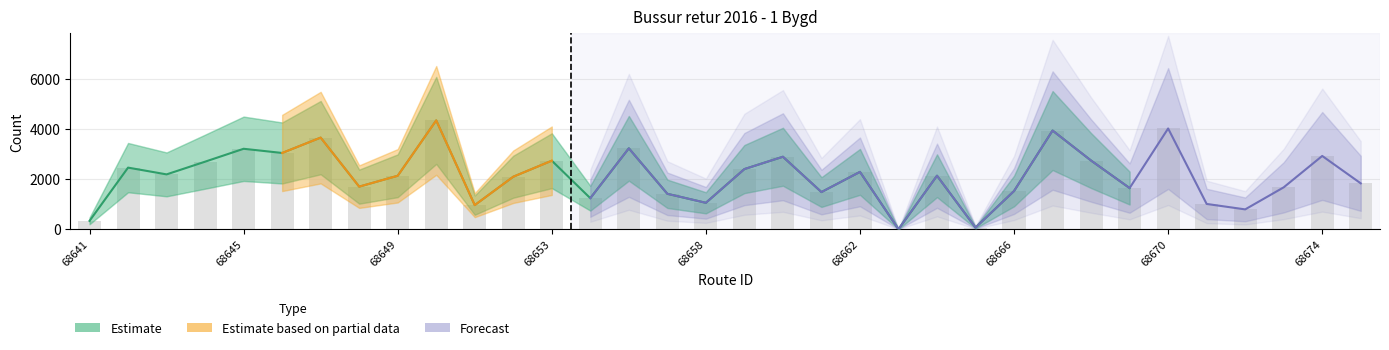

Does the chart contain stacked bars?

No